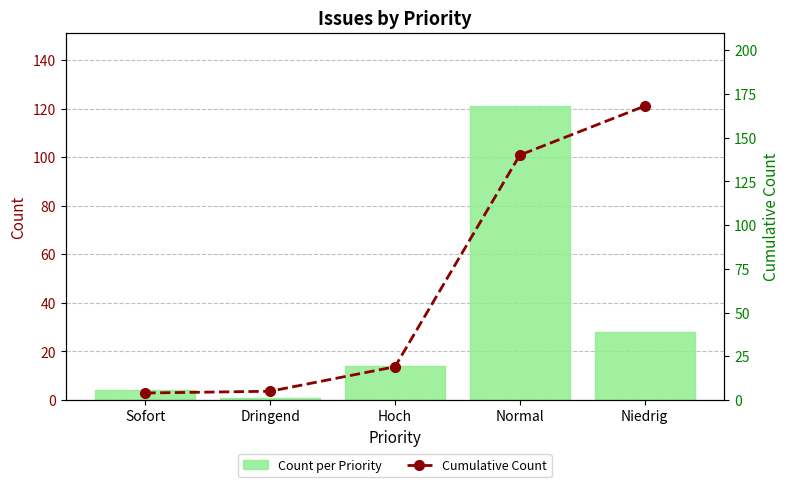

At how many categories does at least one series exceed 37?

2